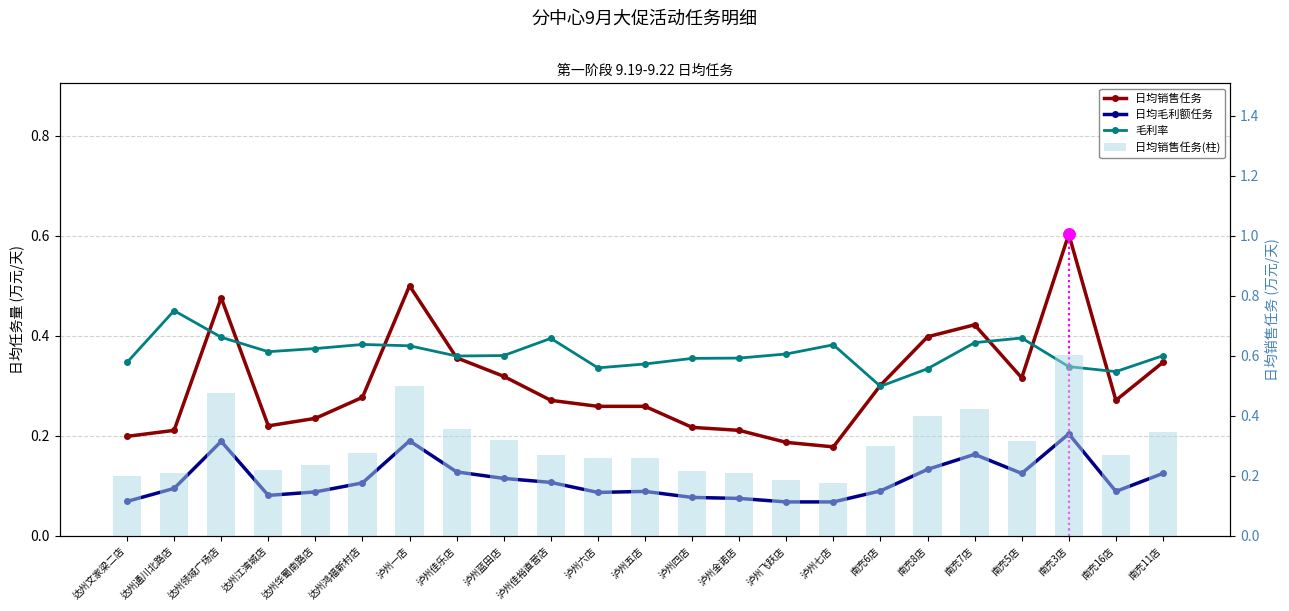

What value does the 日均销售任务(柱) series have at 达州文家梁二店?

0.2